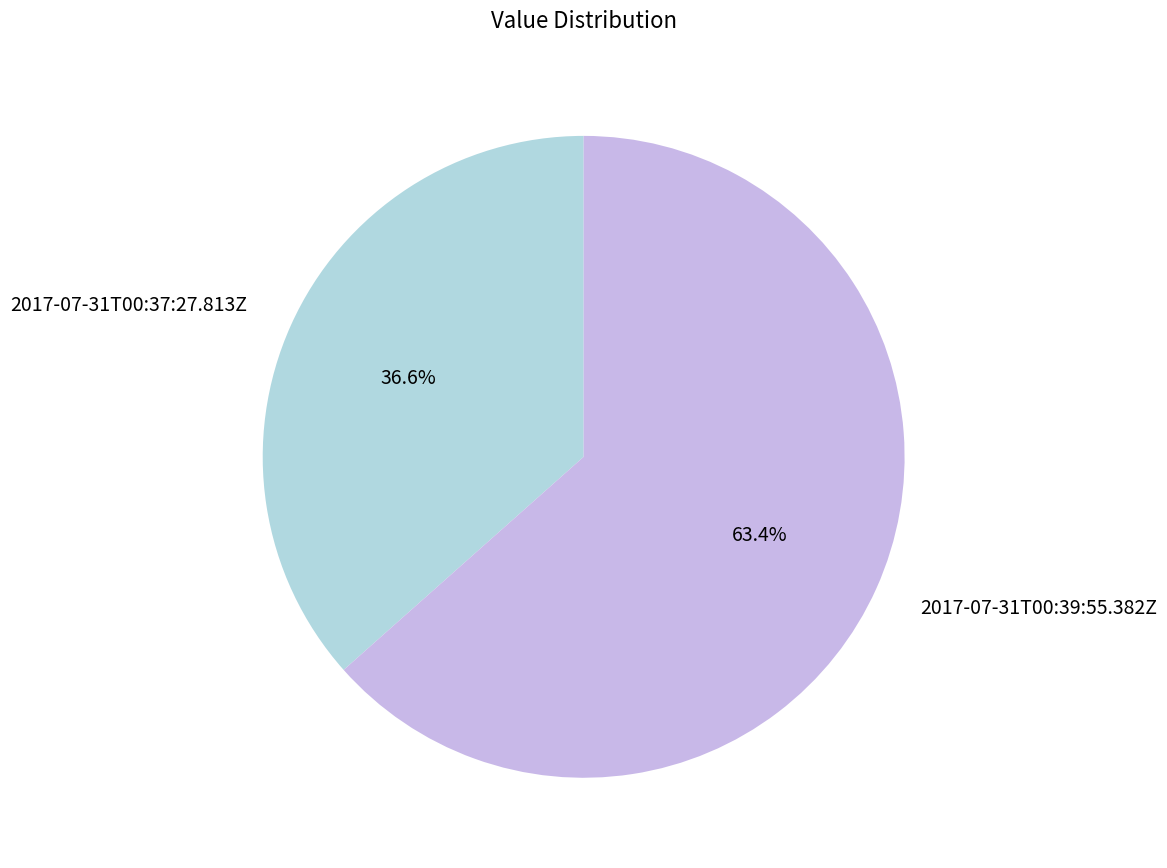

The 2017-07-31T00:37:27.813Z slice represents 43% of the pie. True or false?

False